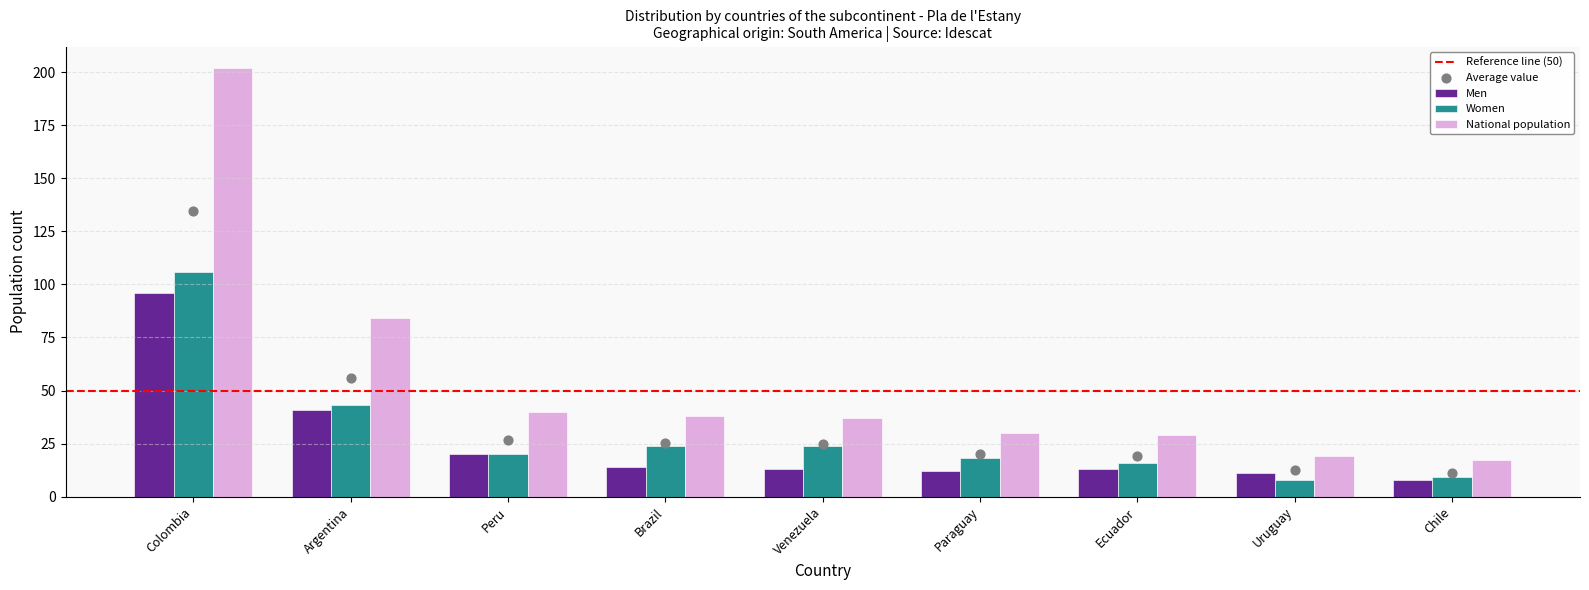

What are all the series names shown in the legend?

Men, Women, National population